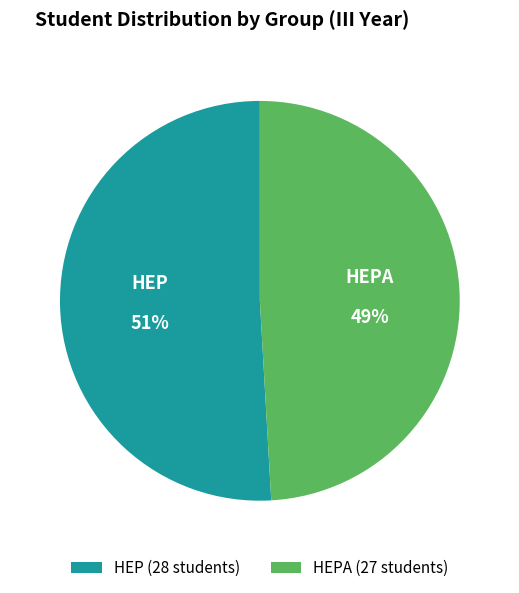

To the nearest percent, what is the combined percentage of HEPA (27 students) and HEP (28 students)?

100%